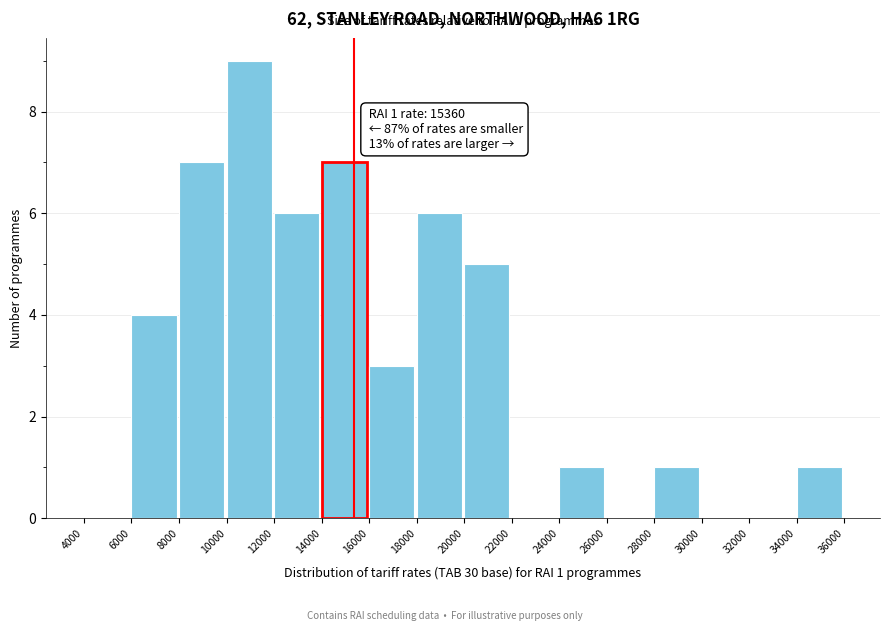

Which range on the x-axis has the tallest bar?

10000 to 12000